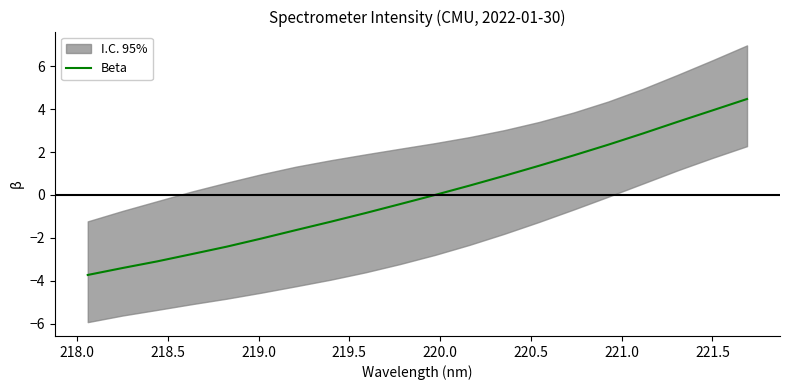

What is the maximum value for Beta?

4.5